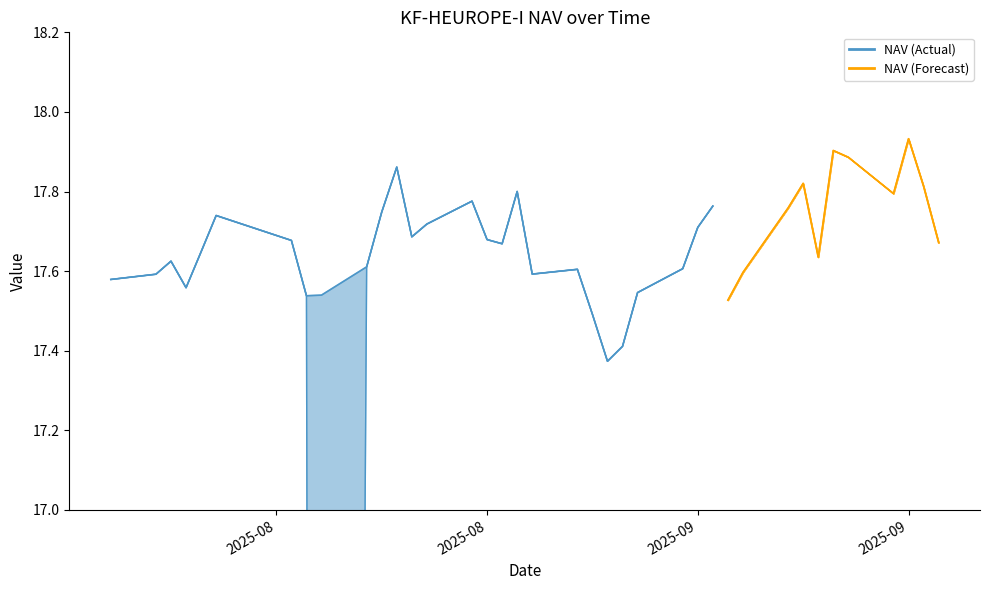

At which category is the sum across all series the highest?

2025-09-23